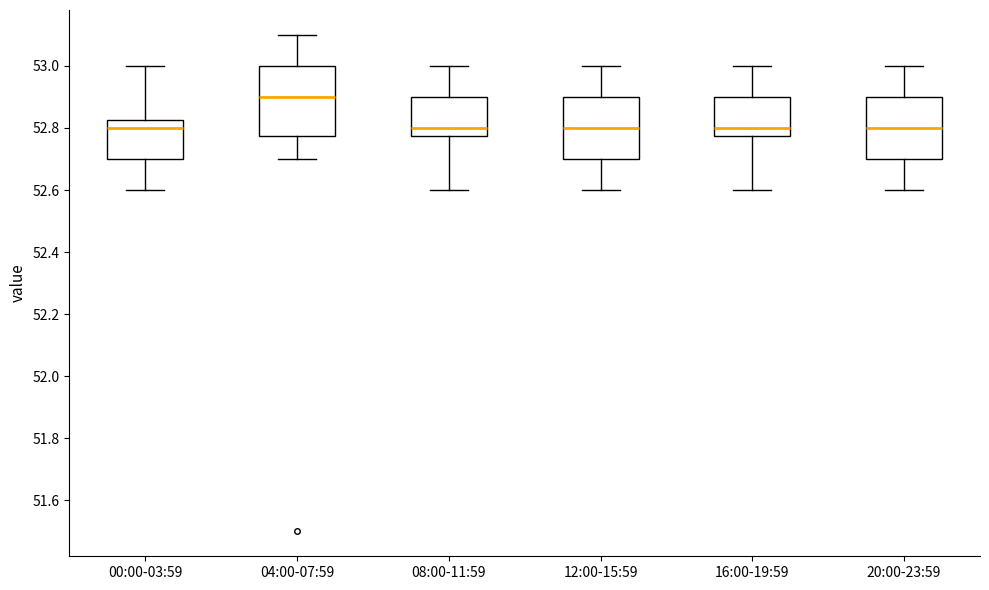

Which box has the highest median line?

04:00-07:59